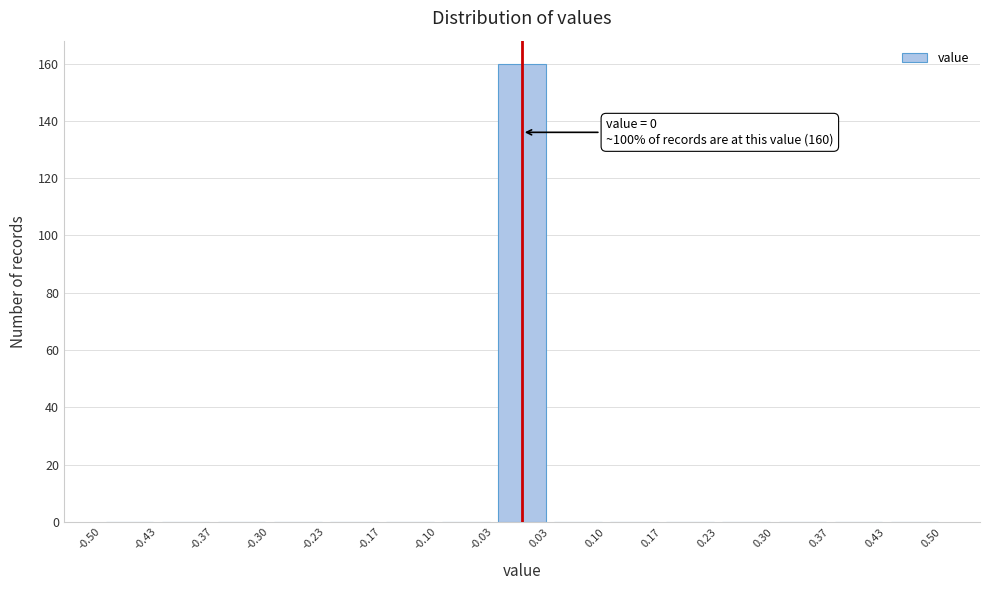

Over which range of the x-axis is the bar tallest?

-0.03 to 0.03